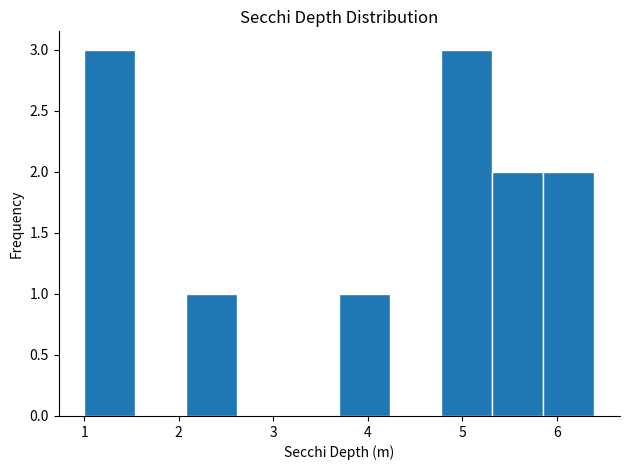

Reading left to right, list every bar in this chart as the range it spans on the x-axis followed by its height. Neither the bar edges nor the heights are printed on the chart, so give them approximately, as read against the axes.

1.00 to 1.54: 3
1.54 to 2.08: 0
2.08 to 2.62: 1
2.62 to 3.16: 0
3.16 to 3.70: 0
3.70 to 4.24: 1
4.24 to 4.78: 0
4.78 to 5.32: 3
5.32 to 5.86: 2
5.86 to 6.40: 2